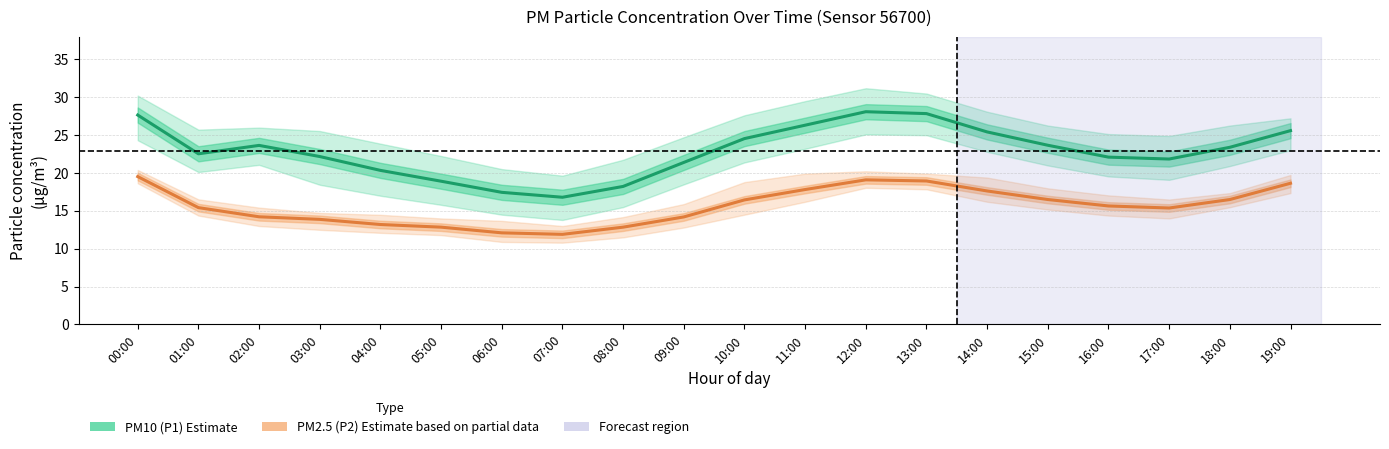

Does the chart display data point markers on the line(s)?

No